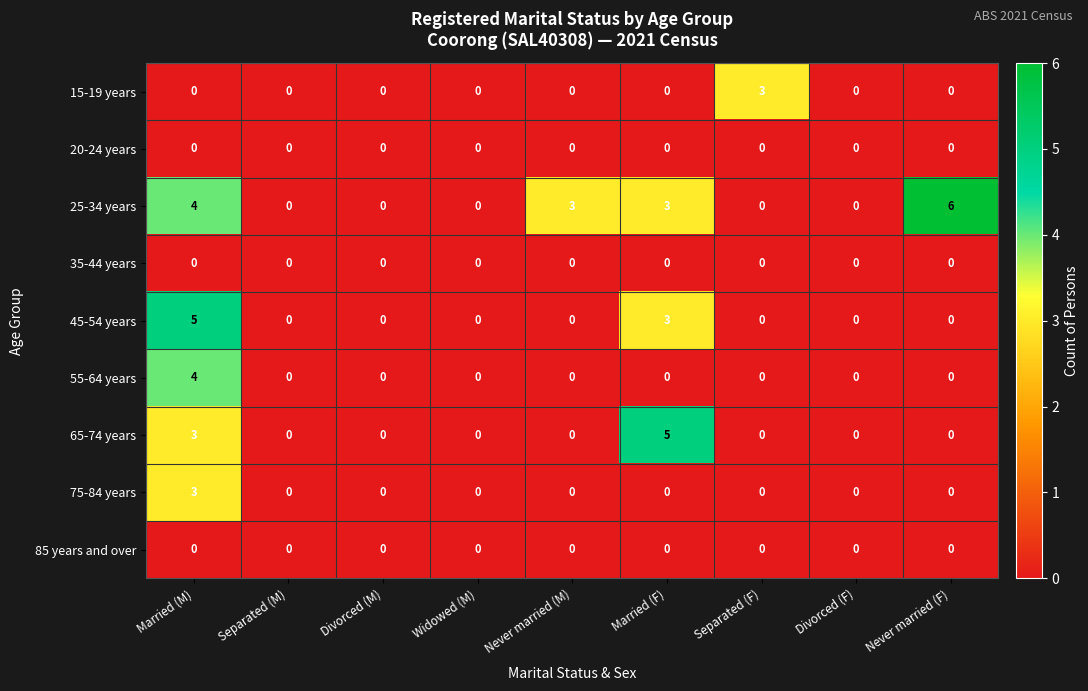

What is the total value across all series at Never married (F)?

6